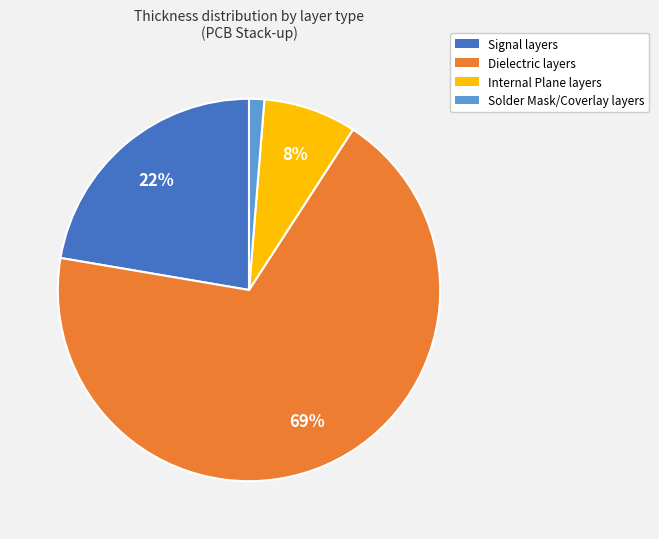

What is the largest slice in the pie chart?

Dielectric